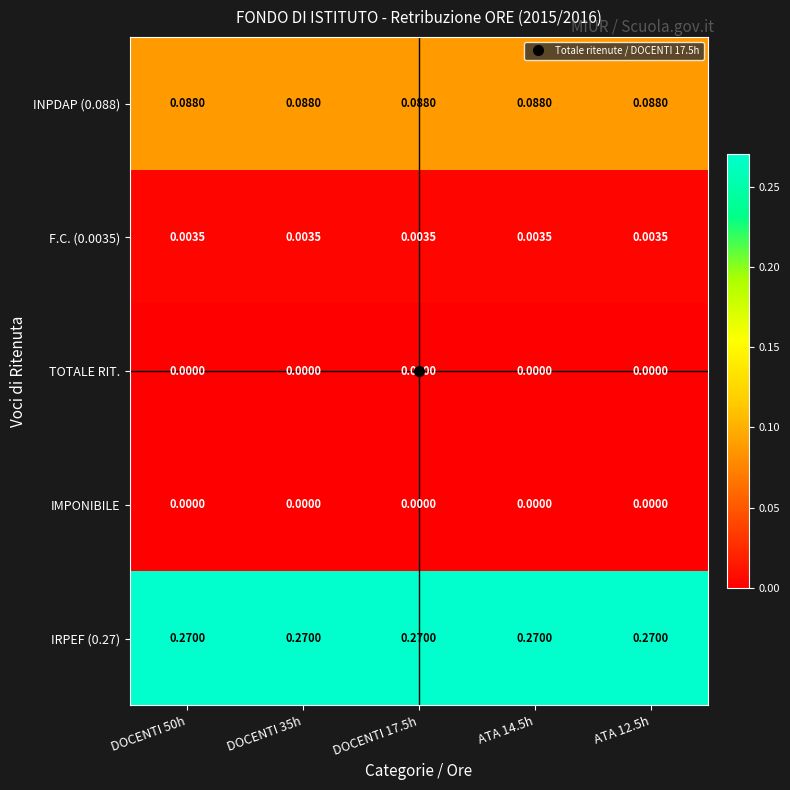

Is the value of INPDAP (0.088) at DOCENTI 17.5h greater than the value of TOTALE RIT. at DOCENTI 50h?

Yes